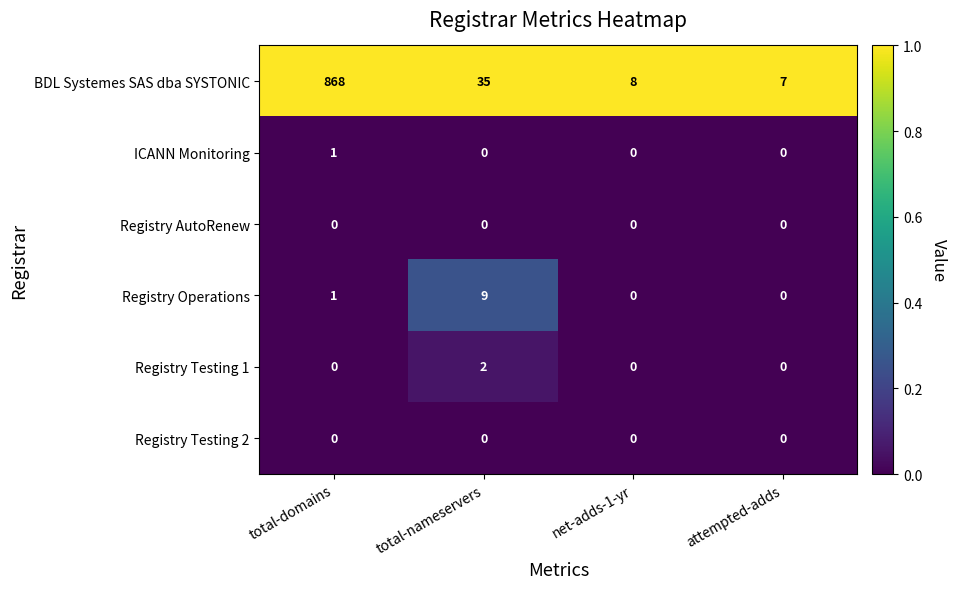

How many distinct data groups are displayed?

6